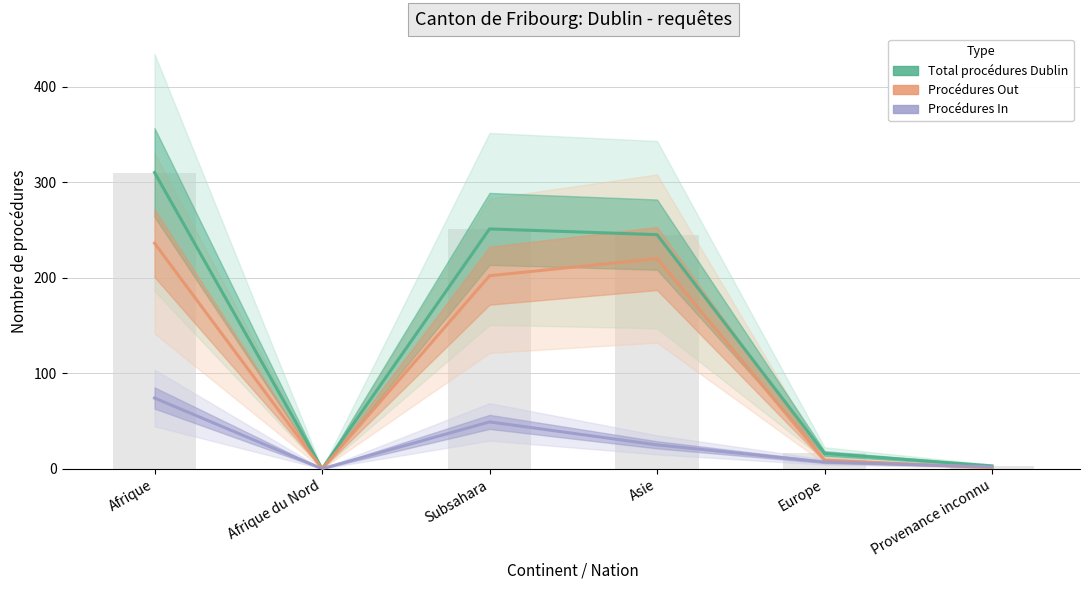

At which category does the chart reach its peak across all series?

Afrique